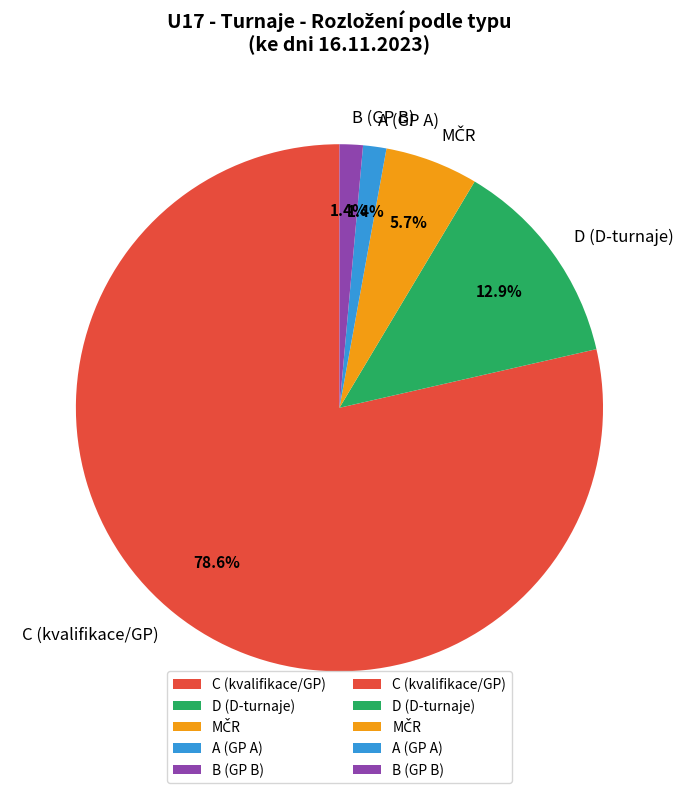

How many segments does this pie chart have?

5